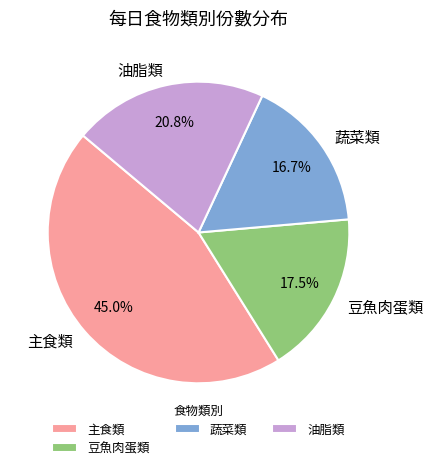

How many slices are in this pie chart?

4